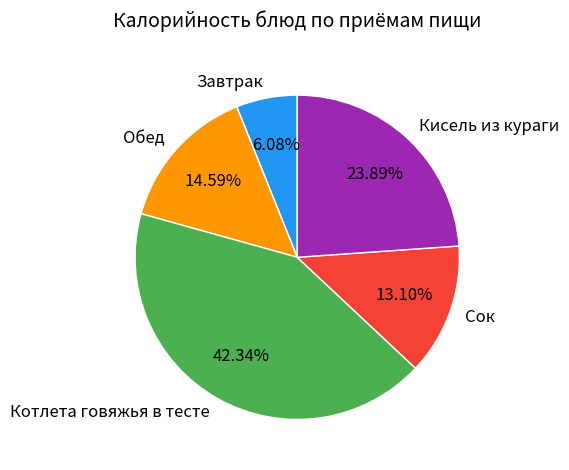

The Сок slice represents 26% of the pie. True or false?

False